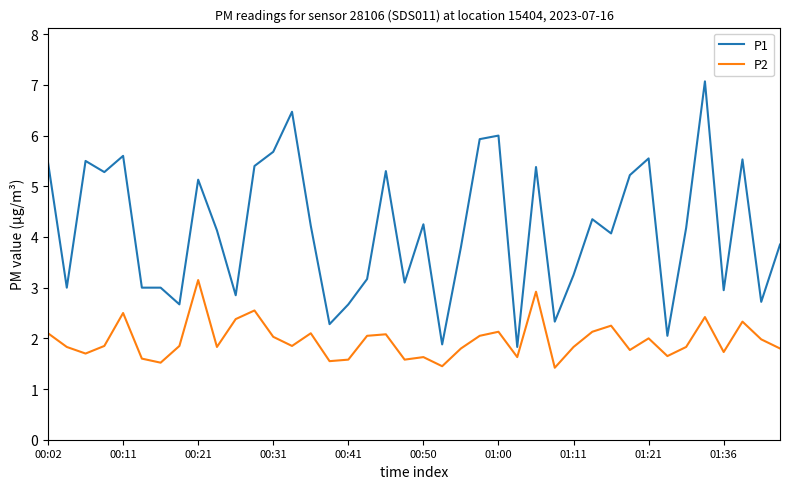

True or false: P2 has more than 0 interior local peaks.

True